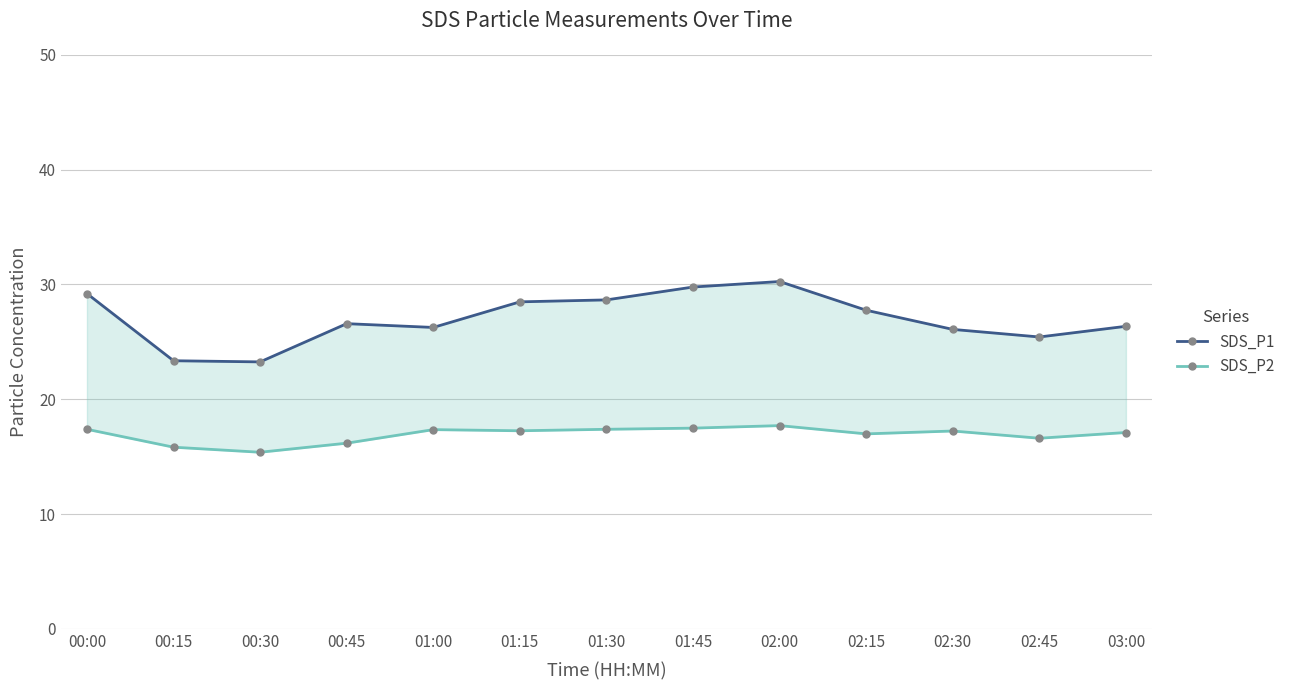

Does the chart display data point markers on the line(s)?

Yes